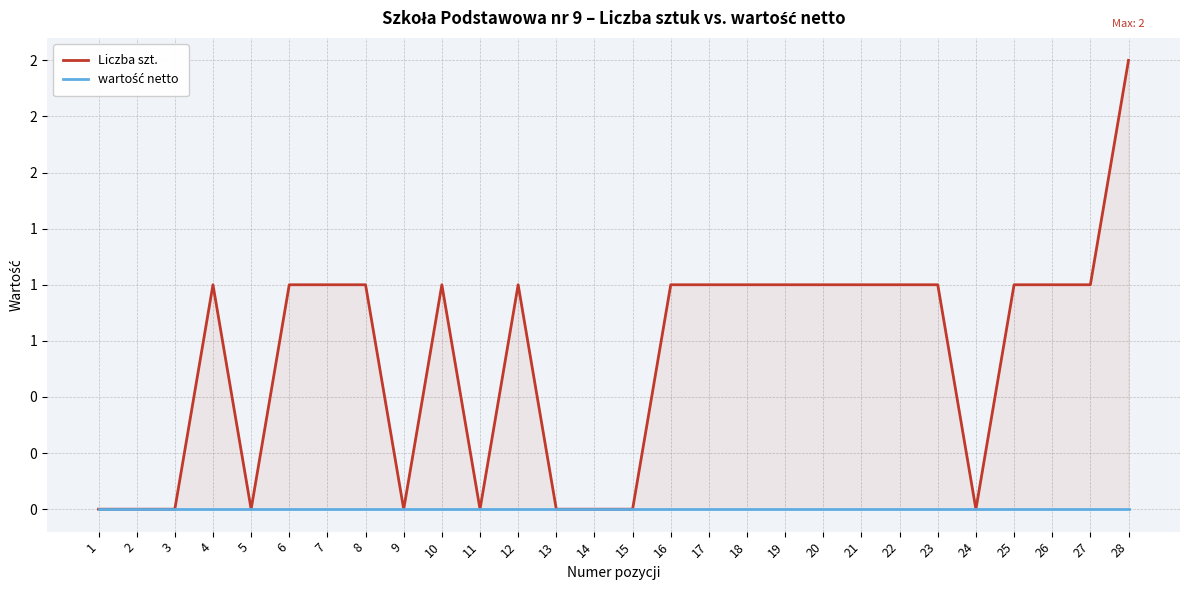

At which label does Liczba szt. reach its minimum?

1